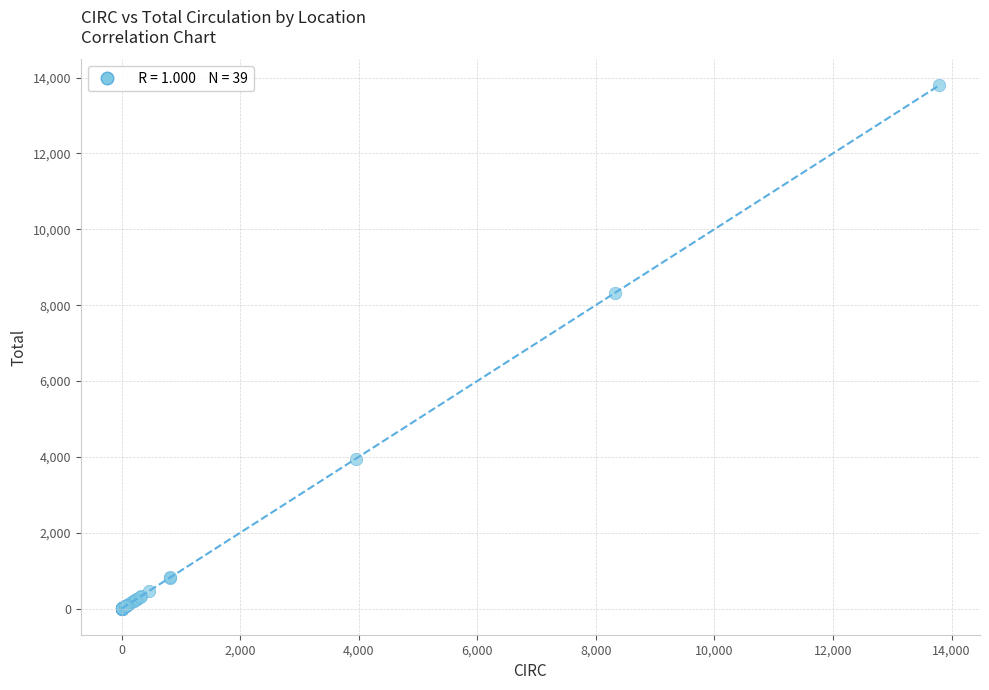

What Y value in the scatter plot is closest to 6897?

8333